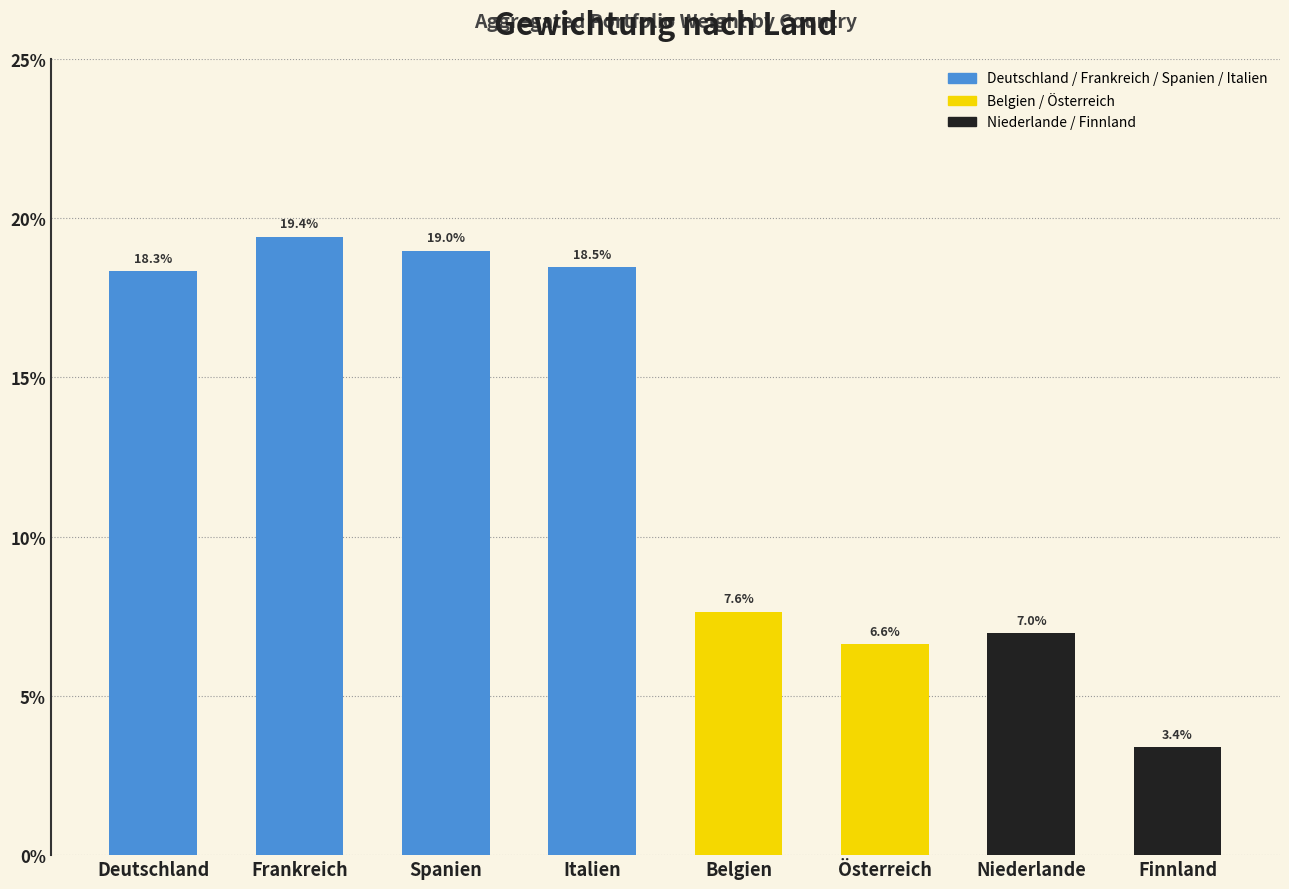

Does the chart contain any negative values?

No